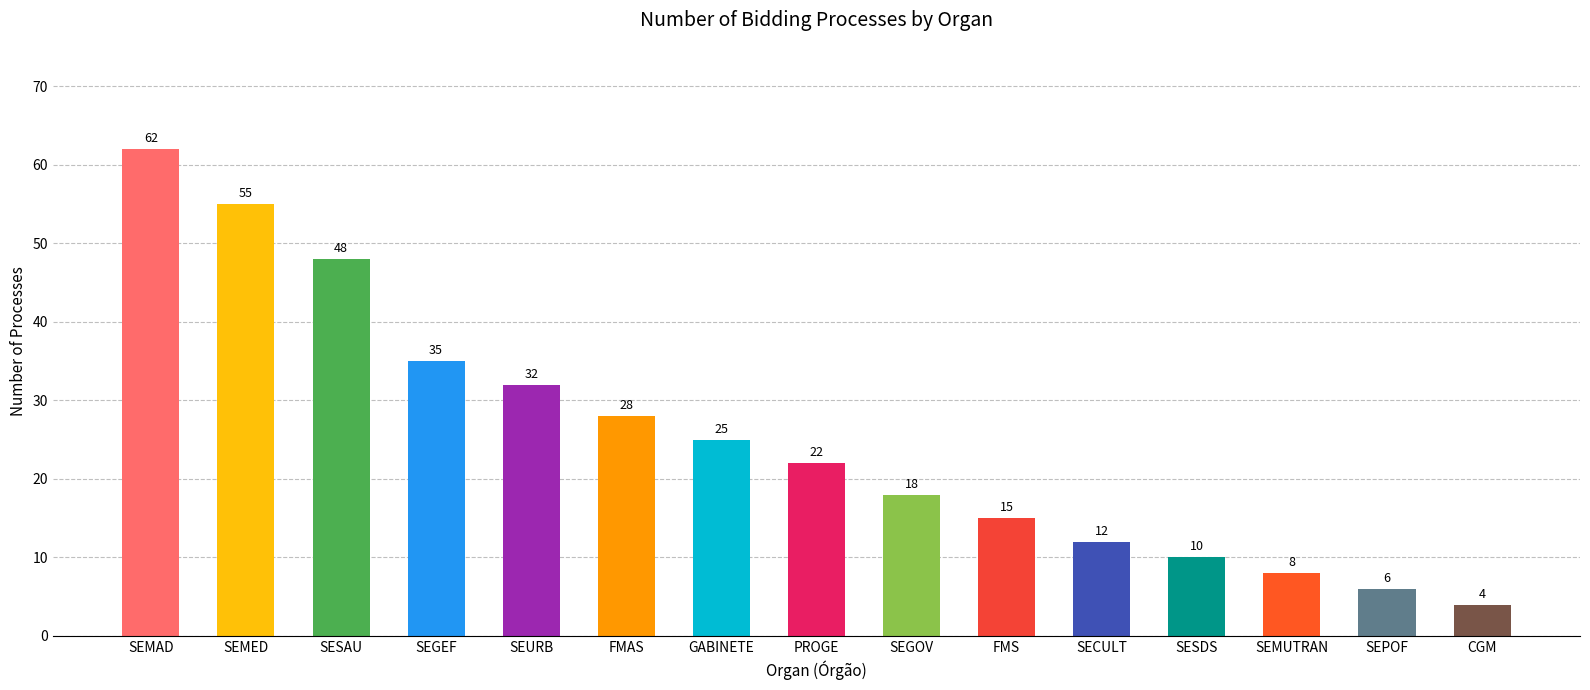

What is the greatest value displayed?

62